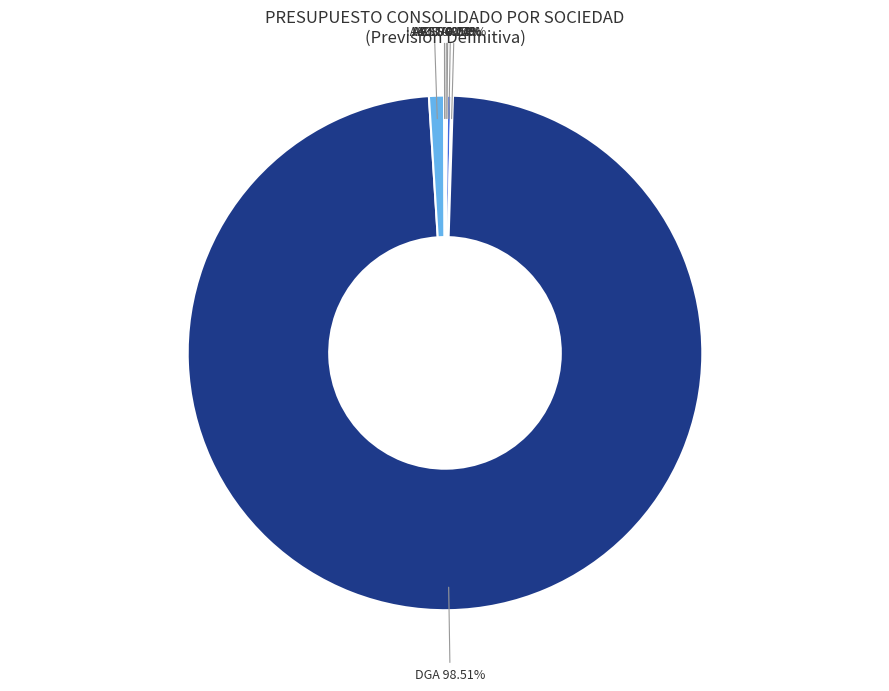

Is DGA the majority of the pie?

Yes